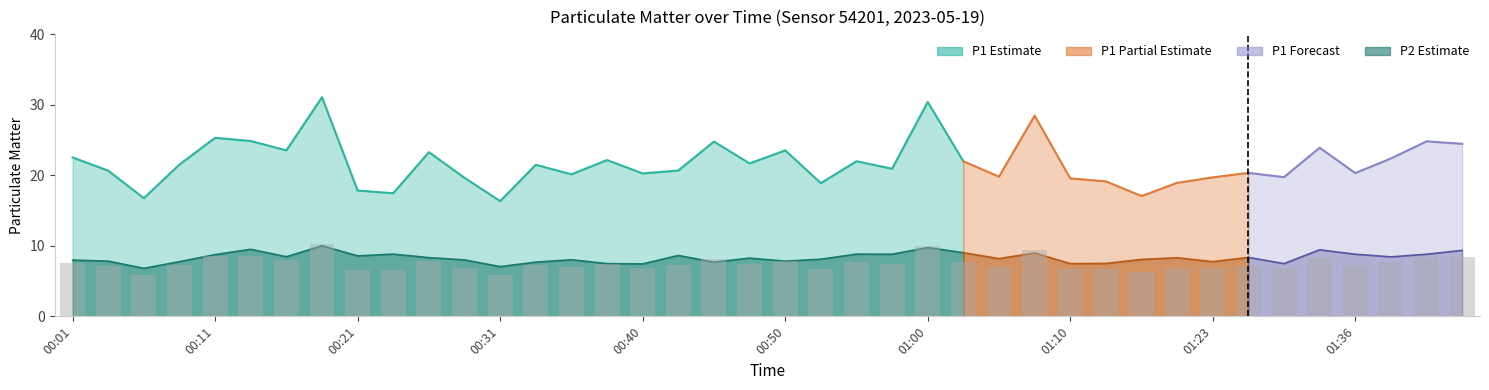

What is the smallest value displayed?

5.8